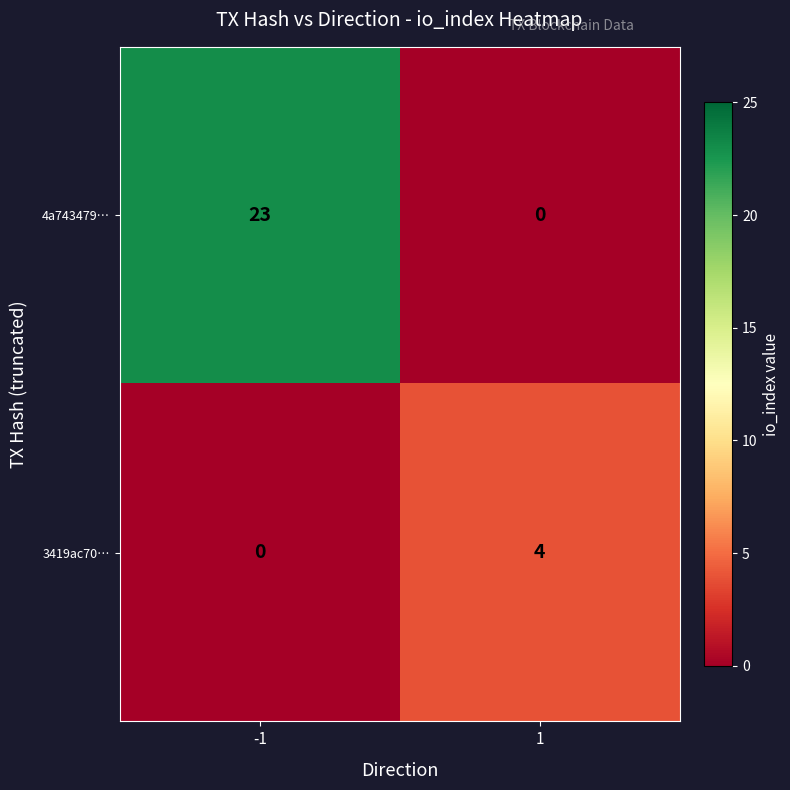

List the series in order of their peak value, highest first.

4a743479…, 3419ac70…